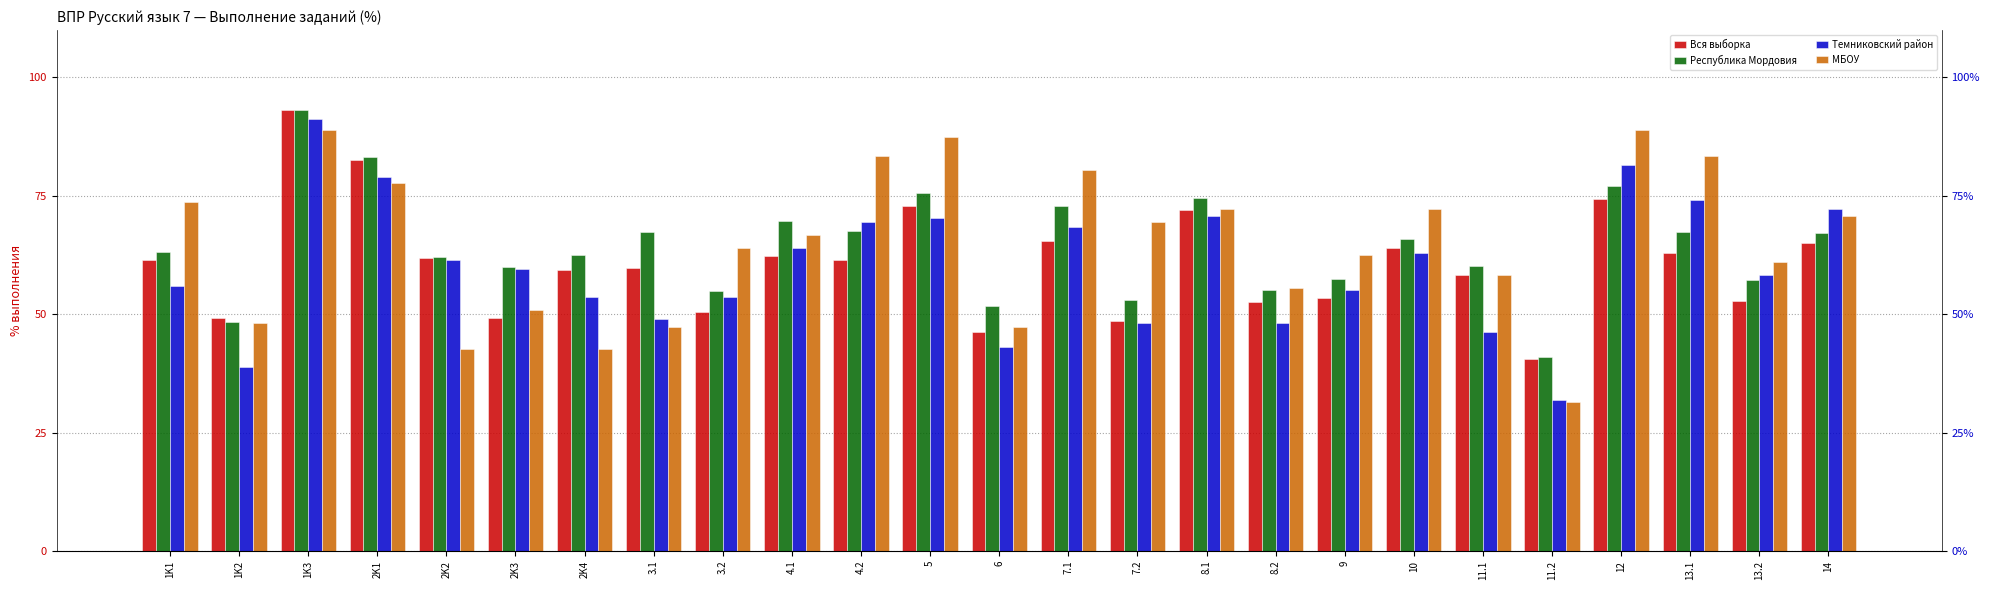

What is the label of the 24th bar from the right?

1K2